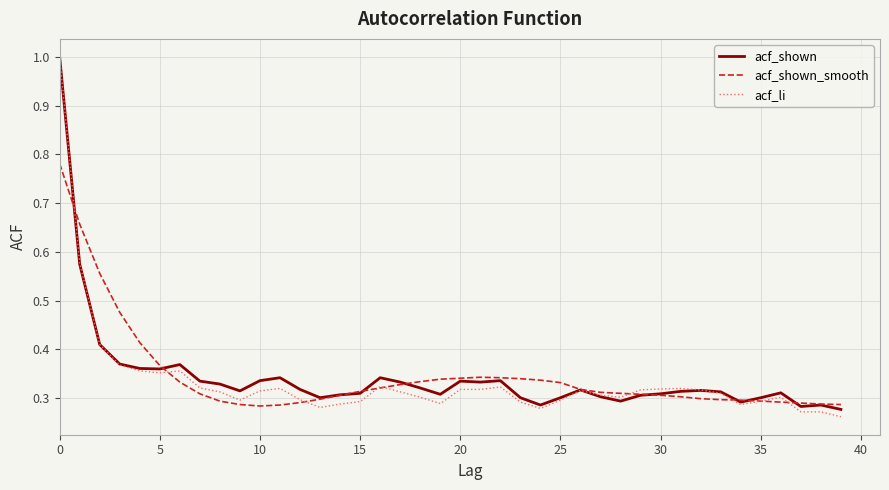

Which series has the largest range (max minus min)?

acf_li